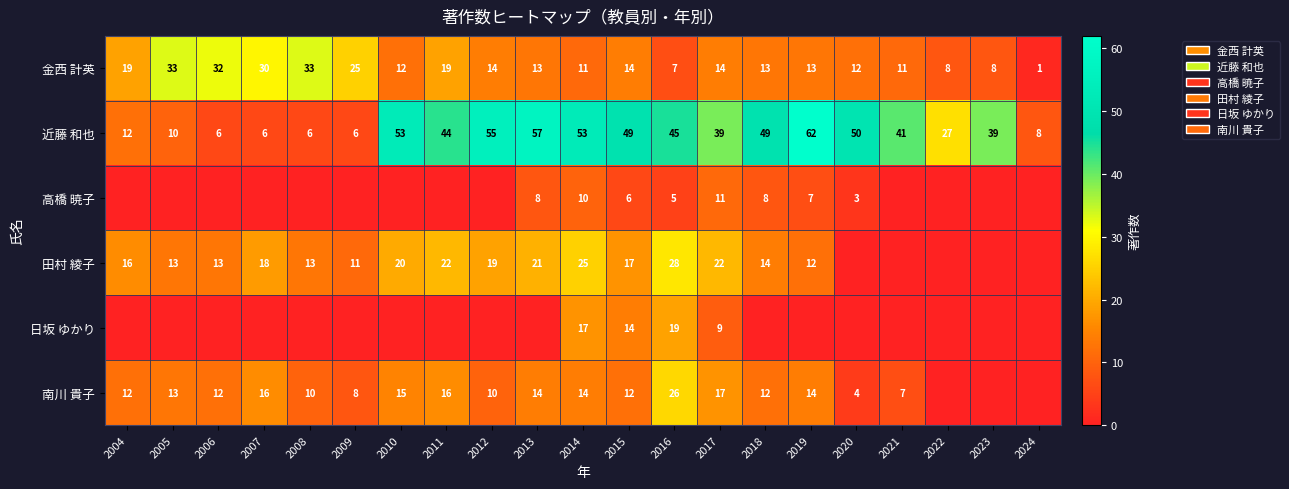

What is the difference between the second highest and second lowest values in the 近藤 和也 series?

51